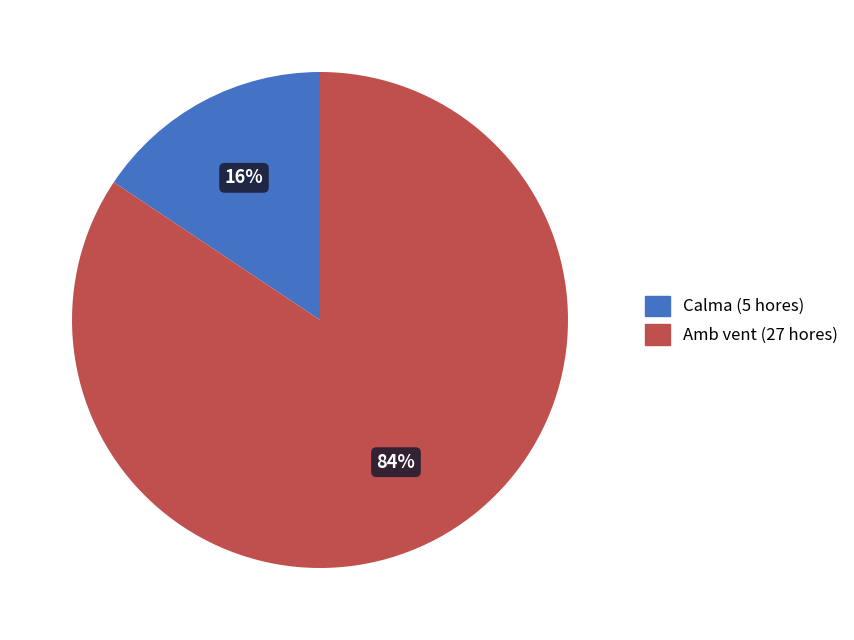

Which category has the smallest portion of the pie?

Calma (5 hores)